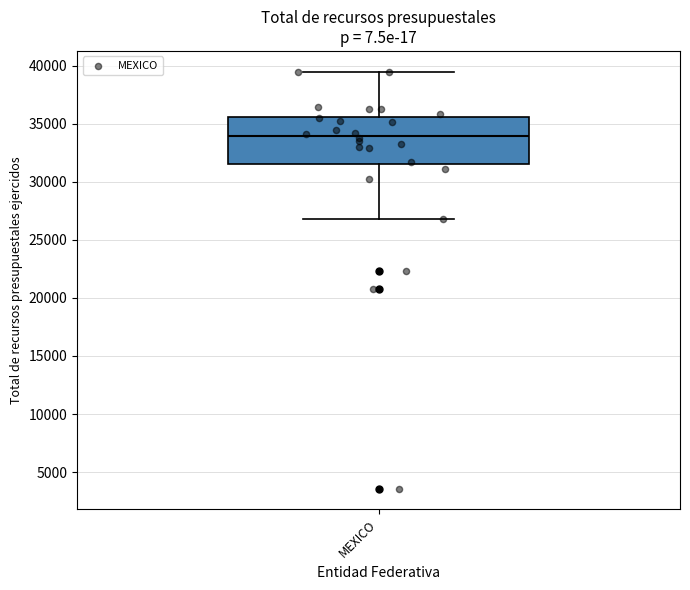

Transcribe this box plot: give where the median line is, the range the box spans, and where the two whiskers end, as read against the y-axis. The values are not printed on the chart, so give them approximately, as read against the axis.

median 34000, box 31500 to 35500, whiskers 27000 to 39500